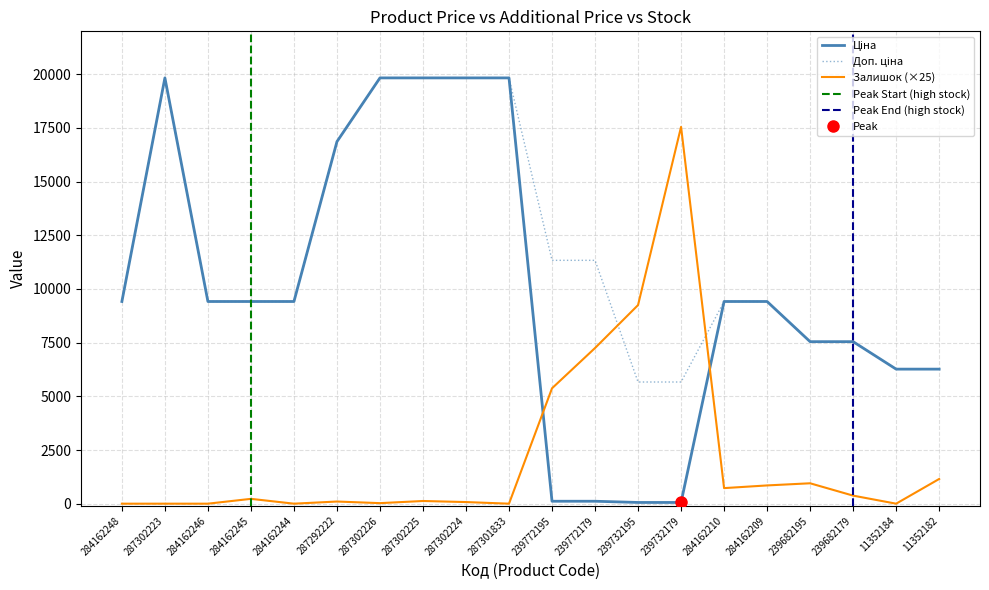

Which series has the largest range (max minus min)?

Ціна